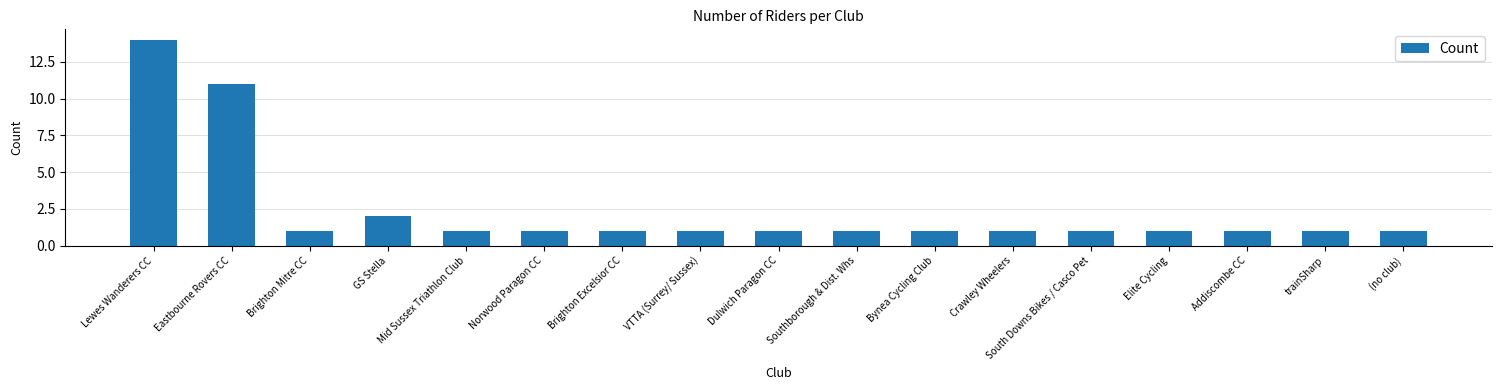

Reading left to right, transcribe all the data shown in this chart.

Lewes Wanderers CC=14	Eastbourne Rovers CC=11	Brighton Mitre CC=1	GS Stella=2	Mid Sussex Triathlon Club=1	Norwood Paragon CC=1	Brighton Excelsior CC=1	VTTA (Surrey/ Sussex)=1	Dulwich Paragon CC=1	Southborough & Dist. Whs=1	Bynea Cycling Club=1	Crawley Wheelers=1	South Downs Bikes / Casco Pet=1	Elite Cycling=1	Addiscombe CC=1	trainSharp=1	(no club)=1